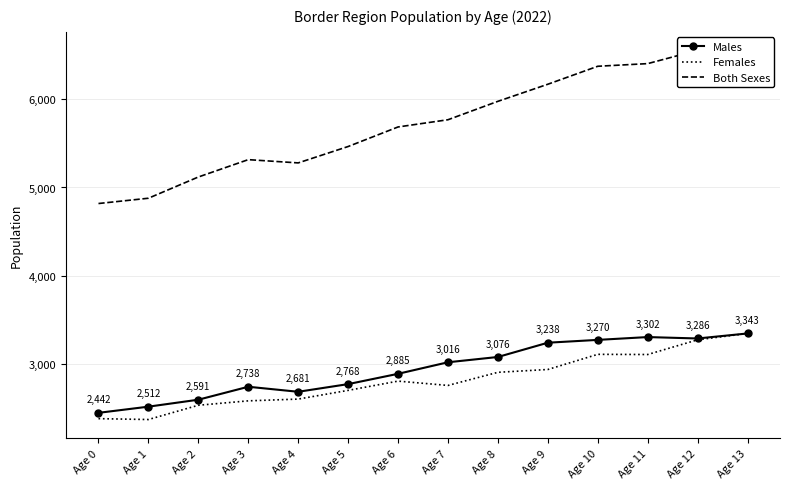

What are all the series names shown in the legend?

Males, Females, Both Sexes